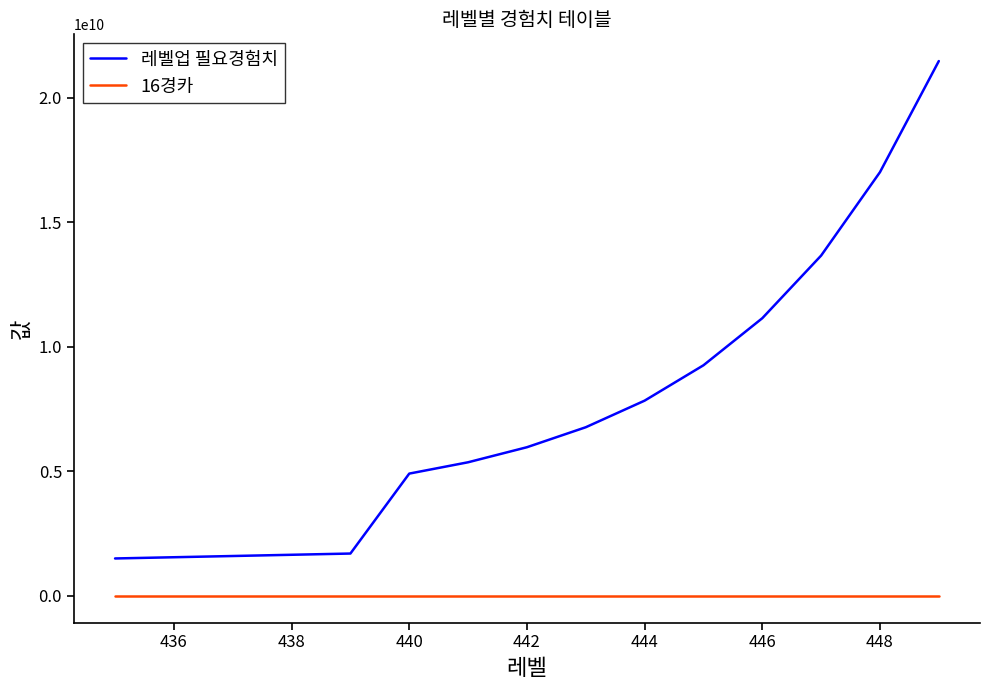

Which series has the largest total across all categories?

레벨업 필요경험치